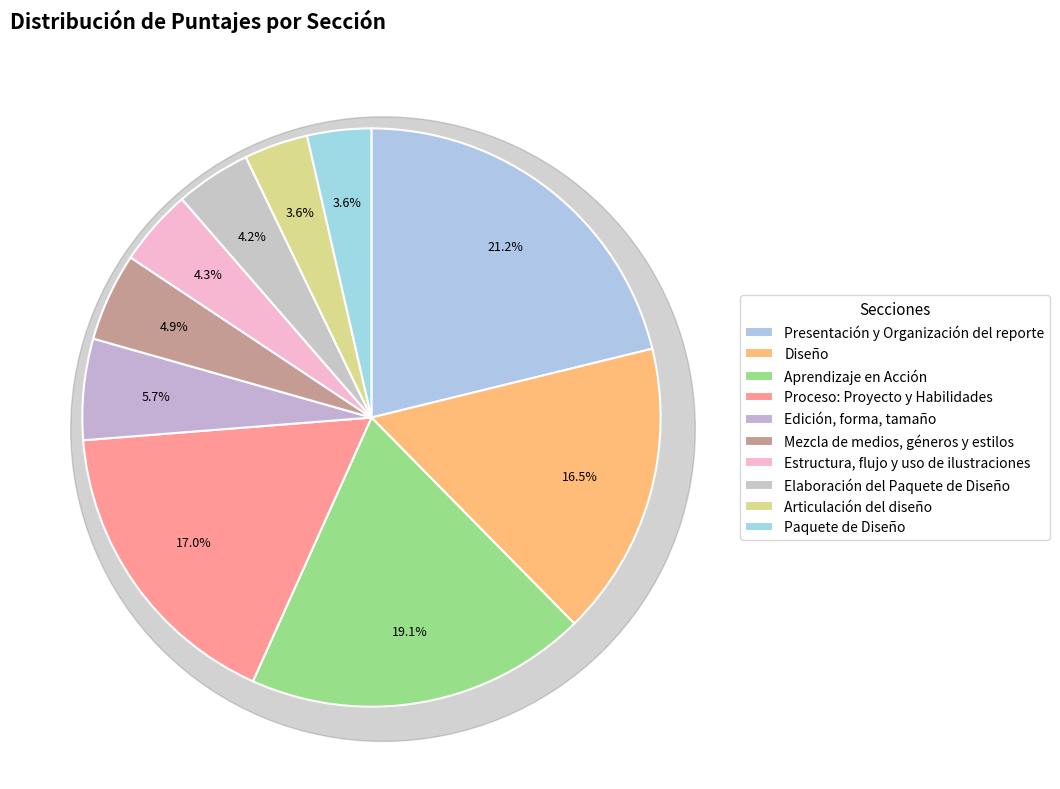

Is it true that Aprendizaje en Acción is 31% of the pie?

False